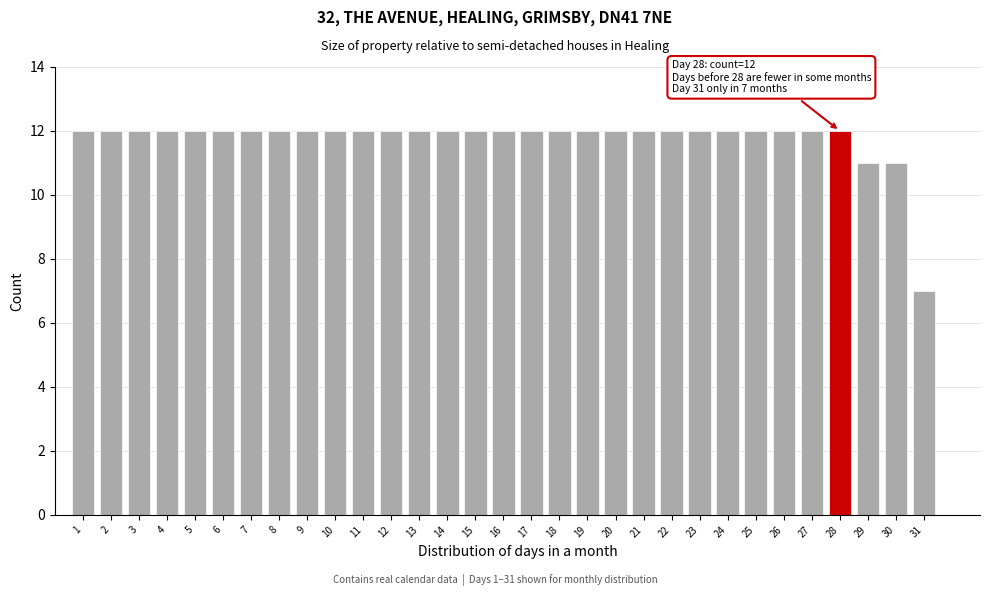

What value does the data have at 4?

12